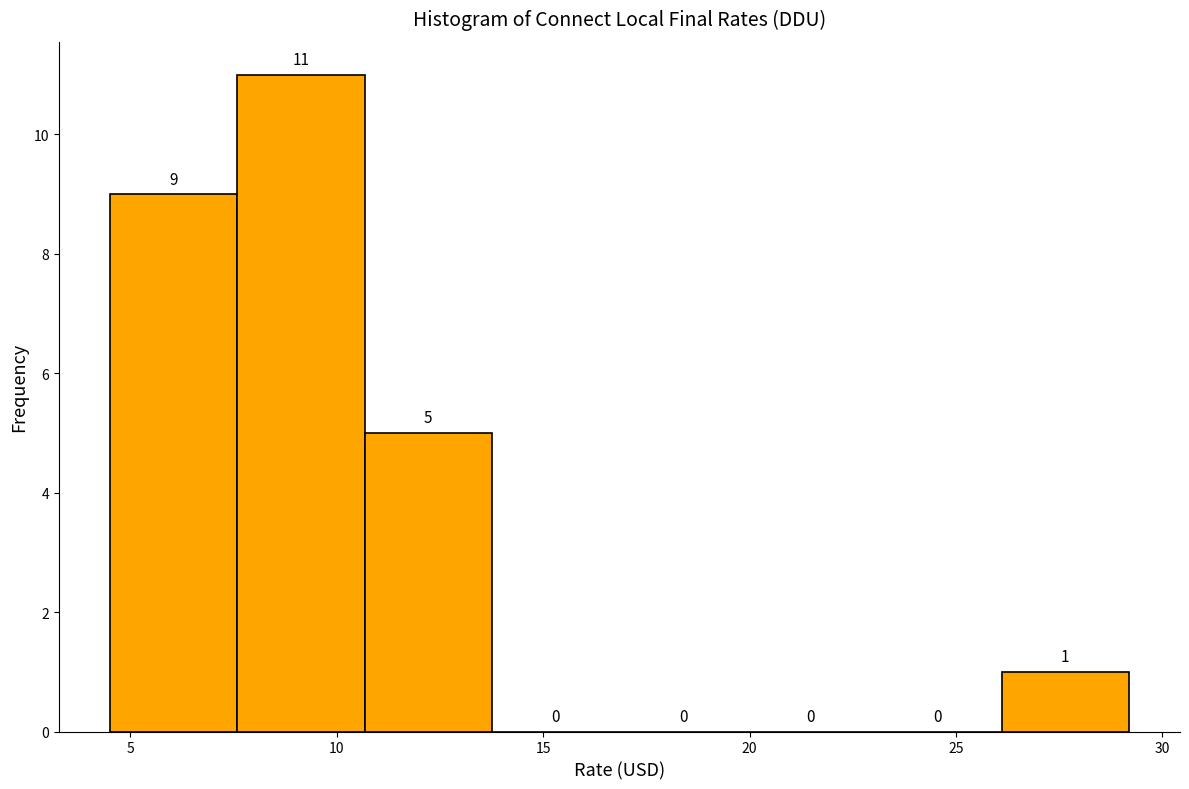

Reading left to right, transcribe this chart: for each bar, give the range it covers on the x-axis and its height. The bar edges are not printed on the chart, so give them approximately, as read against the axis.

4.5 to 7.5: 9
7.5 to 10.5: 11
10.5 to 14.0: 5
14.0 to 17.0: 0
17.0 to 20.0: 0
20.0 to 23.0: 0
23.0 to 26.0: 0
26.0 to 29.0: 1